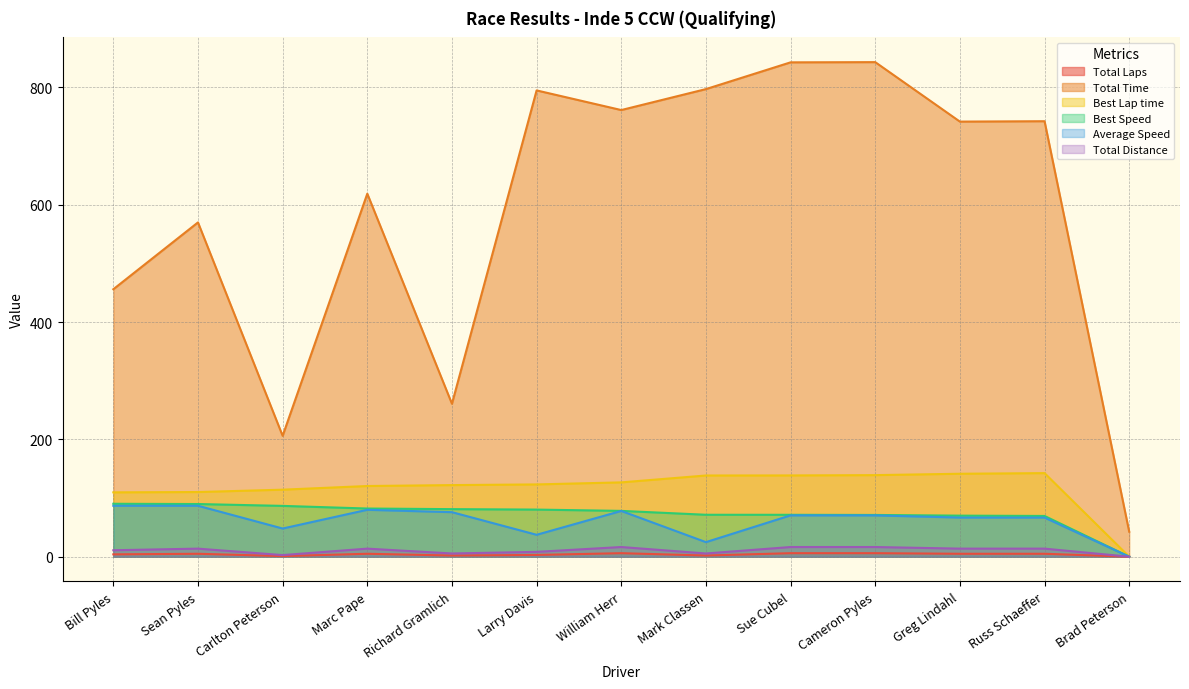

True or false: Total Laps and Best Speed cross at least once.

False